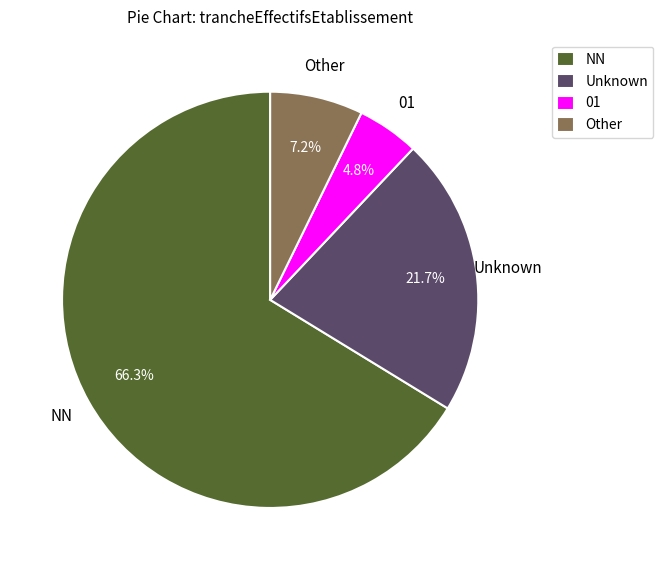

How many segments does this pie chart have?

4